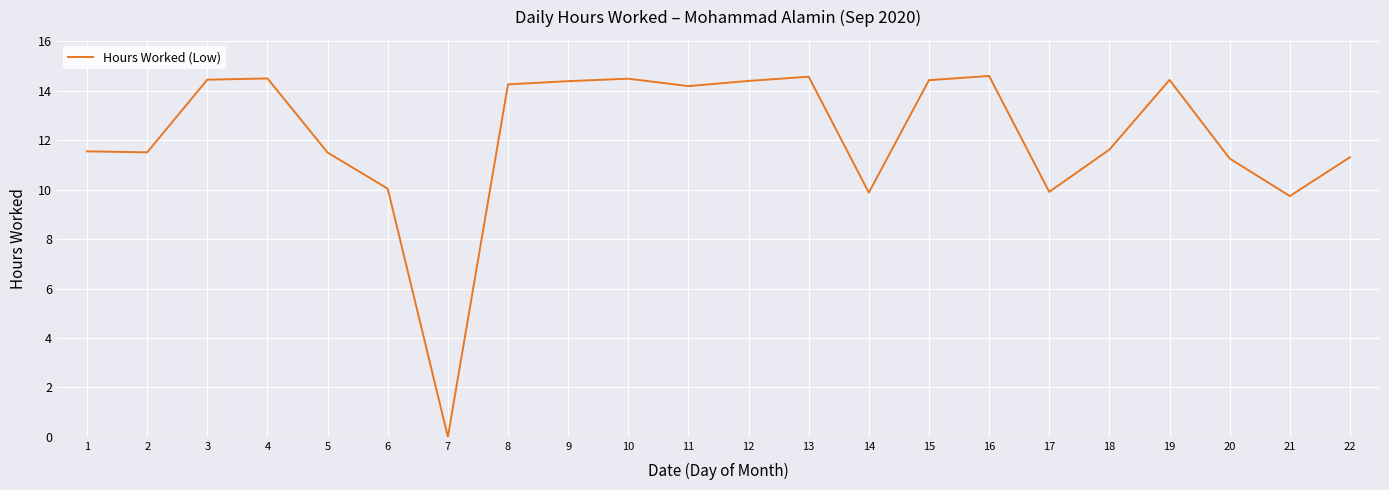

Is it true that the value at 21 is 16.6?

False